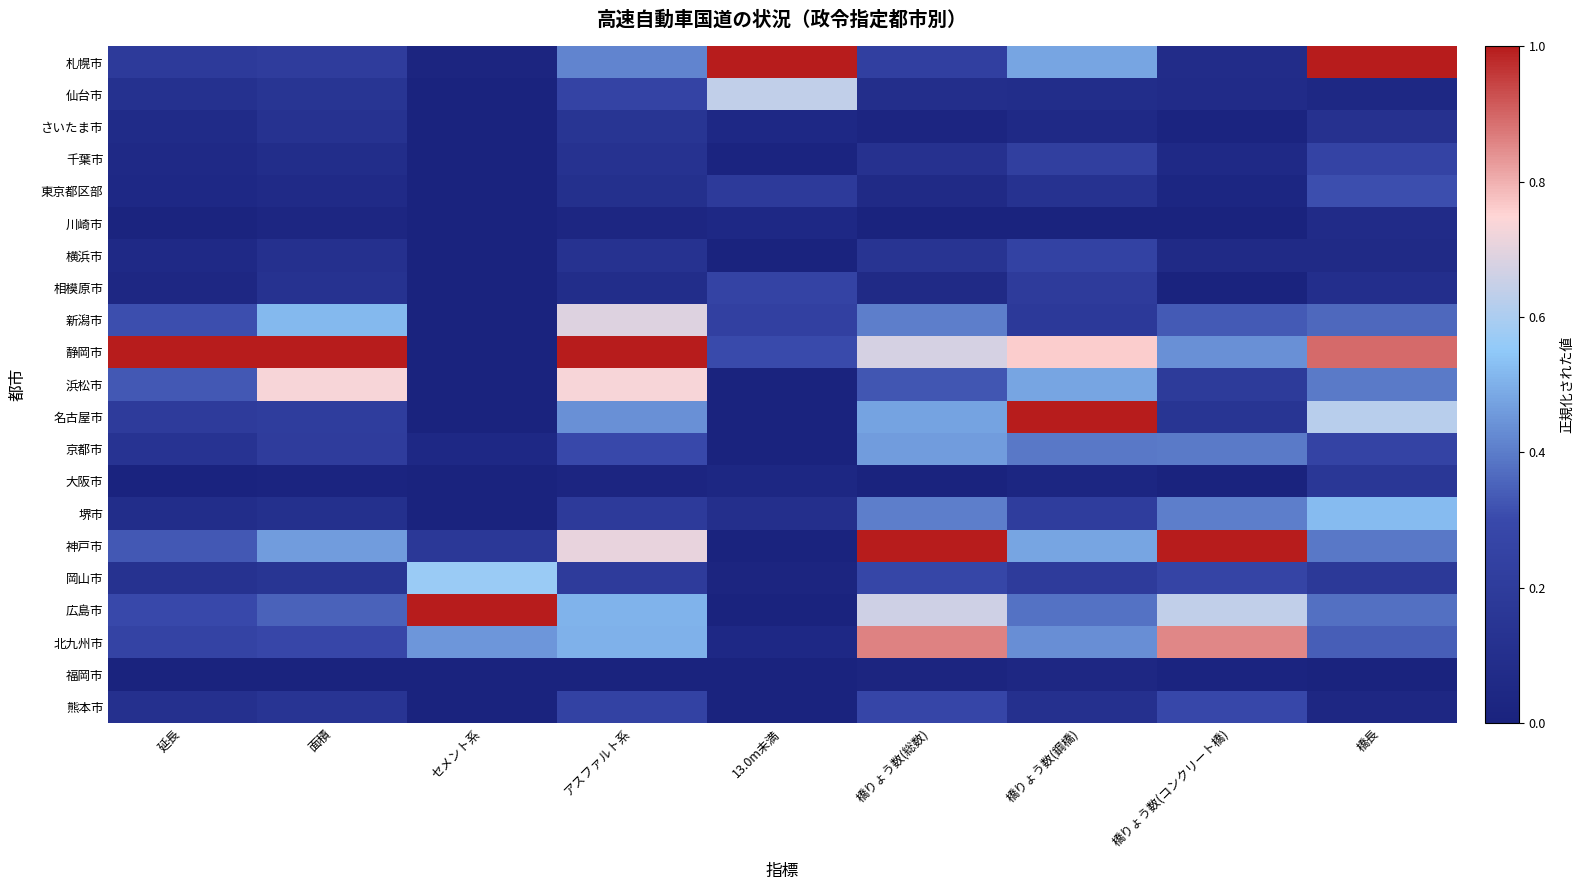

Reading left to right, list all the values displayed in this chart.

札幌市: 延長=0.2	面積=0.2	セメント系=0.0	アスファルト系=0.4	13.0m未満=1.0	橋りょう数(総数)=0.2	橋りょう数(鋼橋)=0.5	橋りょう数(コンクリート橋)=0.1	橋長=1.0
仙台市: 延長=0.1	面積=0.1	セメント系=0.0	アスファルト系=0.3	13.0m未満=0.6	橋りょう数(総数)=0.1	橋りょう数(鋼橋)=0.1	橋りょう数(コンクリート橋)=0.1	橋長=0.0
さいたま市: 延長=0.1	面積=0.1	セメント系=0.0	アスファルト系=0.1	13.0m未満=0.1	橋りょう数(総数)=0.0	橋りょう数(鋼橋)=0.1	橋りょう数(コンクリート橋)=0.0	橋長=0.1
千葉市: 延長=0.1	面積=0.1	セメント系=0.0	アスファルト系=0.1	13.0m未満=0.0	橋りょう数(総数)=0.1	橋りょう数(鋼橋)=0.2	橋りょう数(コンクリート橋)=0.1	橋長=0.3
東京都区部: 延長=0.0	面積=0.1	セメント系=0.0	アスファルト系=0.1	13.0m未満=0.2	橋りょう数(総数)=0.1	橋りょう数(鋼橋)=0.1	橋りょう数(コンクリート橋)=0.0	橋長=0.3
川崎市: 延長=0.0	面積=0.0	セメント系=0.0	アスファルト系=0.0	13.0m未満=0.1	橋りょう数(総数)=0.0	橋りょう数(鋼橋)=0.0	橋りょう数(コンクリート橋)=0.0	橋長=0.1
横浜市: 延長=0.1	面積=0.1	セメント系=0.0	アスファルト系=0.1	13.0m未満=0.0	橋りょう数(総数)=0.1	橋りょう数(鋼橋)=0.3	橋りょう数(コンクリート橋)=0.1	橋長=0.1
相模原市: 延長=0.0	面積=0.1	セメント系=0.0	アスファルト系=0.1	13.0m未満=0.3	橋りょう数(総数)=0.1	橋りょう数(鋼橋)=0.2	橋りょう数(コンクリート橋)=0.0	橋長=0.1
新潟市: 延長=0.3	面積=0.5	セメント系=0.0	アスファルト系=0.7	13.0m未満=0.2	橋りょう数(総数)=0.4	橋りょう数(鋼橋)=0.2	橋りょう数(コンクリート橋)=0.3	橋長=0.4
静岡市: 延長=1.0	面積=1.0	セメント系=0.0	アスファルト系=1.0	13.0m未満=0.3	橋りょう数(総数)=0.7	橋りょう数(鋼橋)=0.8	橋りょう数(コンクリート橋)=0.4	橋長=0.9
浜松市: 延長=0.3	面積=0.7	セメント系=0.0	アスファルト系=0.7	13.0m未満=0.0	橋りょう数(総数)=0.3	橋りょう数(鋼橋)=0.5	橋りょう数(コンクリート橋)=0.2	橋長=0.4
名古屋市: 延長=0.2	面積=0.2	セメント系=0.0	アスファルト系=0.4	13.0m未満=0.0	橋りょう数(総数)=0.5	橋りょう数(鋼橋)=1.0	橋りょう数(コンクリート橋)=0.1	橋長=0.6
京都市: 延長=0.1	面積=0.2	セメント系=0.0	アスファルト系=0.3	13.0m未満=0.0	橋りょう数(総数)=0.5	橋りょう数(鋼橋)=0.4	橋りょう数(コンクリート橋)=0.4	橋長=0.3
大阪市: 延長=0.0	面積=0.0	セメント系=0.0	アスファルト系=0.0	13.0m未満=0.0	橋りょう数(総数)=0.0	橋りょう数(鋼橋)=0.0	橋りょう数(コンクリート橋)=0.0	橋長=0.2
堺市: 延長=0.1	面積=0.1	セメント系=0.0	アスファルト系=0.2	13.0m未満=0.1	橋りょう数(総数)=0.4	橋りょう数(鋼橋)=0.2	橋りょう数(コンクリート橋)=0.4	橋長=0.5
神戸市: 延長=0.3	面積=0.5	セメント系=0.2	アスファルト系=0.7	13.0m未満=0.0	橋りょう数(総数)=1.0	橋りょう数(鋼橋)=0.5	橋りょう数(コンクリート橋)=1.0	橋長=0.4
岡山市: 延長=0.1	面積=0.1	セメント系=0.6	アスファルト系=0.2	13.0m未満=0.0	橋りょう数(総数)=0.3	橋りょう数(鋼橋)=0.2	橋りょう数(コンクリート橋)=0.3	橋長=0.2
広島市: 延長=0.3	面積=0.4	セメント系=1.0	アスファルト系=0.5	13.0m未満=0.0	橋りょう数(総数)=0.7	橋りょう数(鋼橋)=0.4	橋りょう数(コンクリート橋)=0.6	橋長=0.4
北九州市: 延長=0.3	面積=0.3	セメント系=0.5	アスファルト系=0.5	13.0m未満=0.1	橋りょう数(総数)=0.9	橋りょう数(鋼橋)=0.4	橋りょう数(コンクリート橋)=0.9	橋長=0.3
福岡市: 延長=0.0	面積=0.0	セメント系=0.0	アスファルト系=0.0	13.0m未満=0.0	橋りょう数(総数)=0.0	橋りょう数(鋼橋)=0.0	橋りょう数(コンクリート橋)=0.0	橋長=0.0
熊本市: 延長=0.1	面積=0.1	セメント系=0.0	アスファルト系=0.2	13.0m未満=0.0	橋りょう数(総数)=0.3	橋りょう数(鋼橋)=0.1	橋りょう数(コンクリート橋)=0.3	橋長=0.0